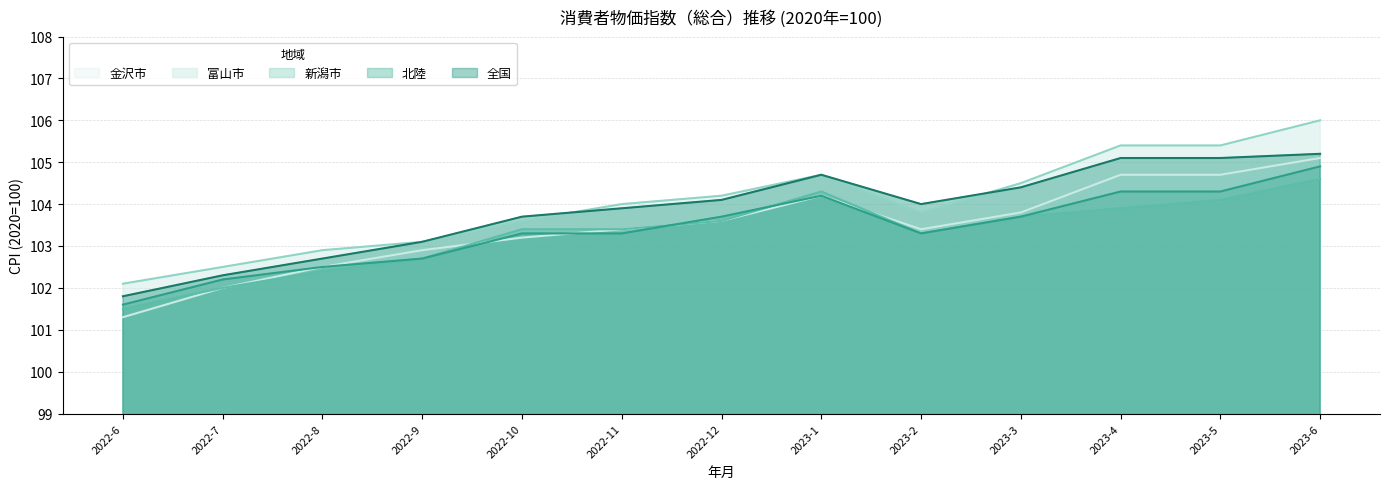

Rank the series at 2022-10 from highest to lowest value.

全国, 富山市, 新潟市, 北陸, 金沢市